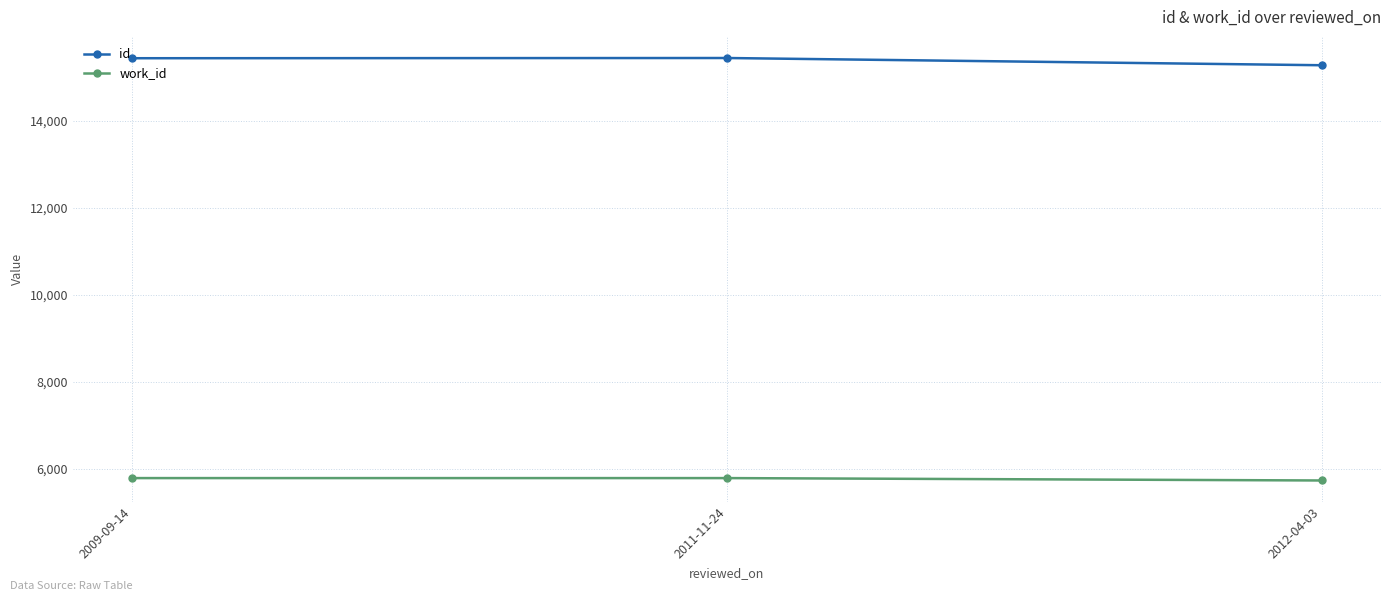

What is the greatest value displayed?

15441